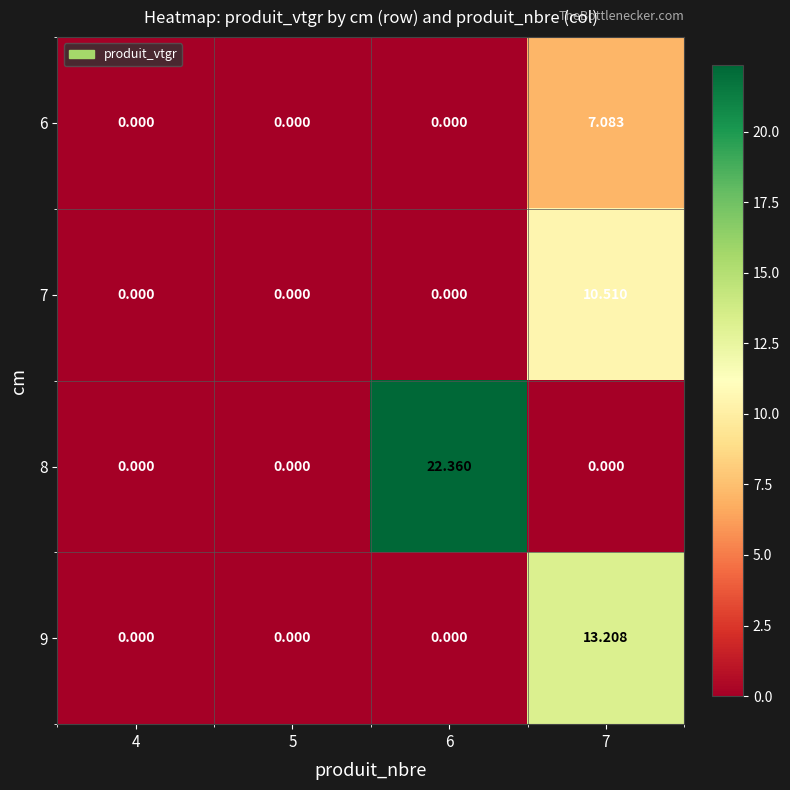

Is the value of 6 at 7 greater than the value of 8 at 6?

No